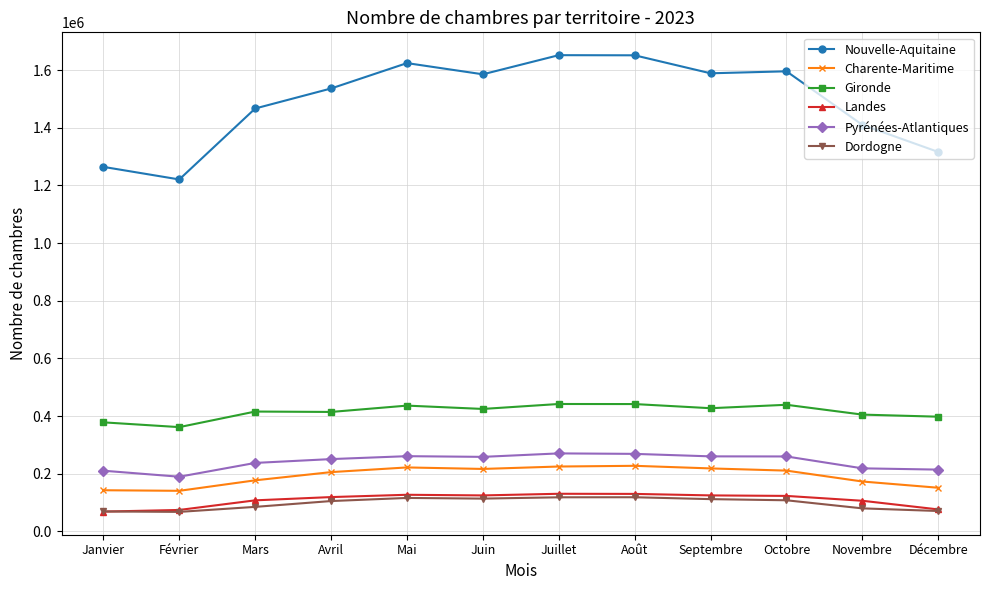

What is the maximum value shown in the chart?

1651692